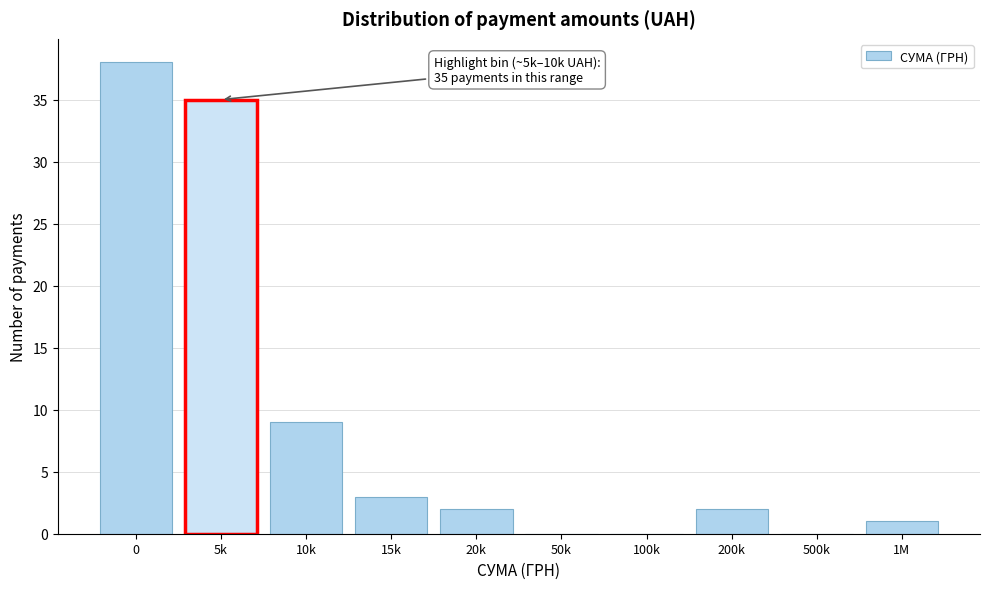

Reading left to right, what are all the values shown in this chart?

0=38	5k=35	10k=9	15k=3	20k=2	50k=0	100k=0	200k=2	500k=0	1M=1